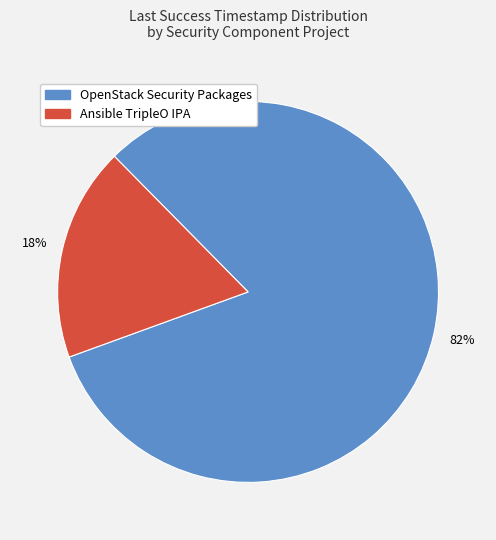

Is there a majority slice in this chart?

Yes